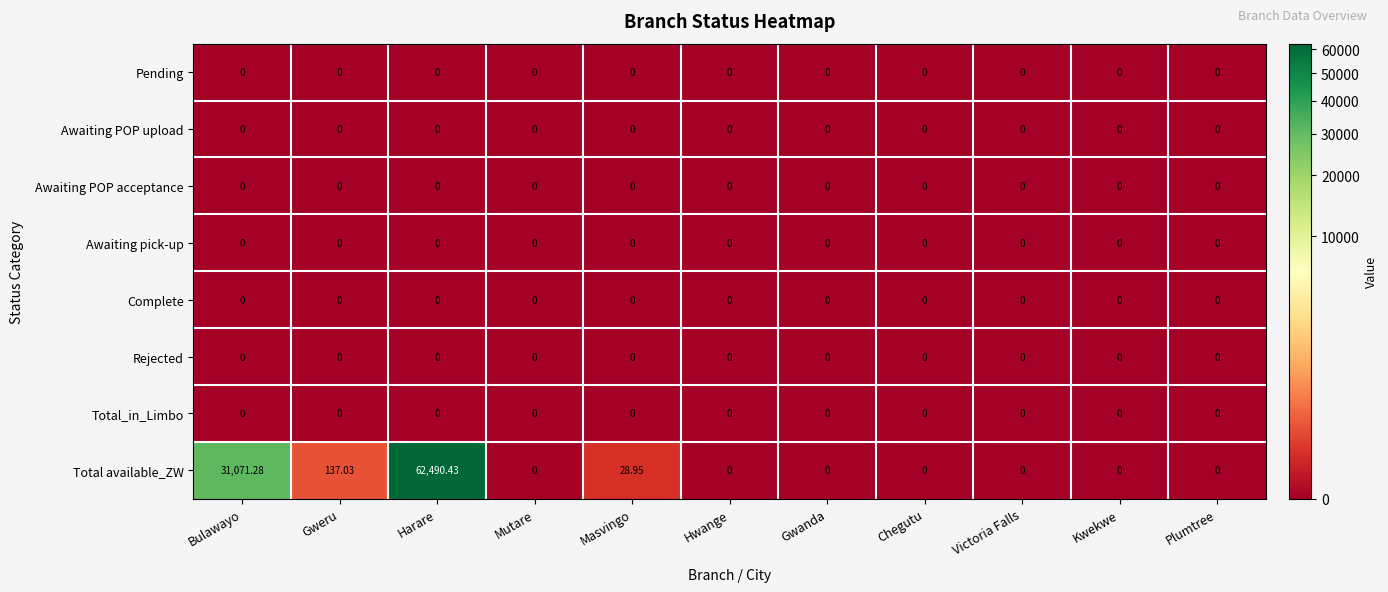

Which series changed the most between Bulawayo and Gwanda?

Total available_ZW